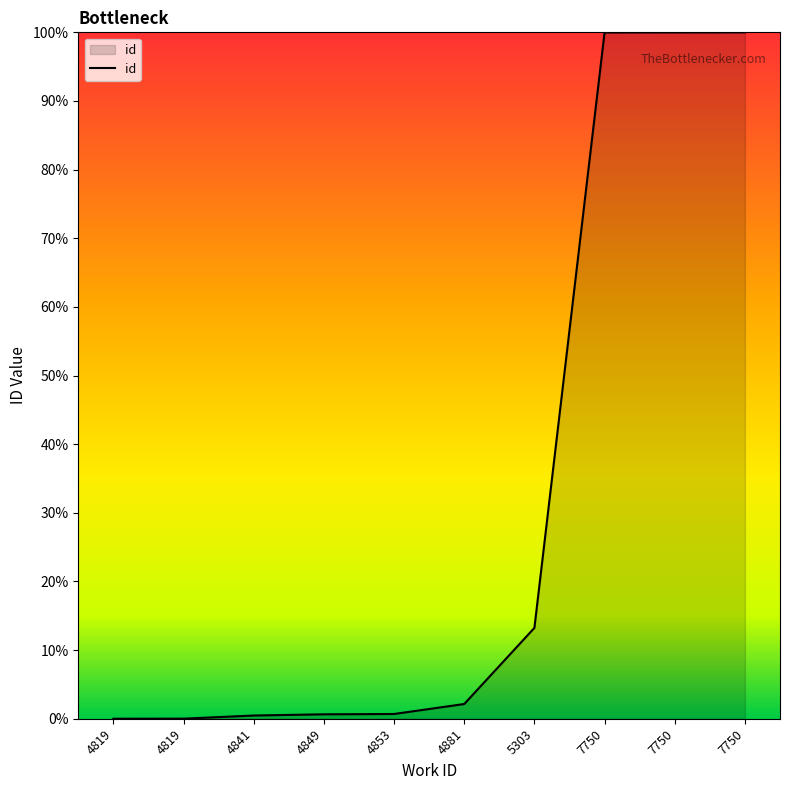

Is this an area chart (filled region under the line)?

Yes